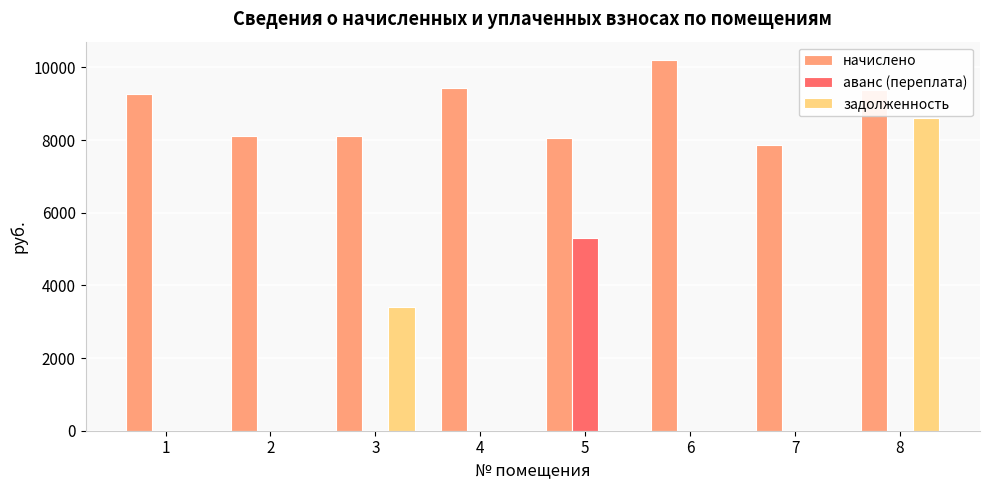

The задолженность series shows -4652.4 at 2. True or false?

False